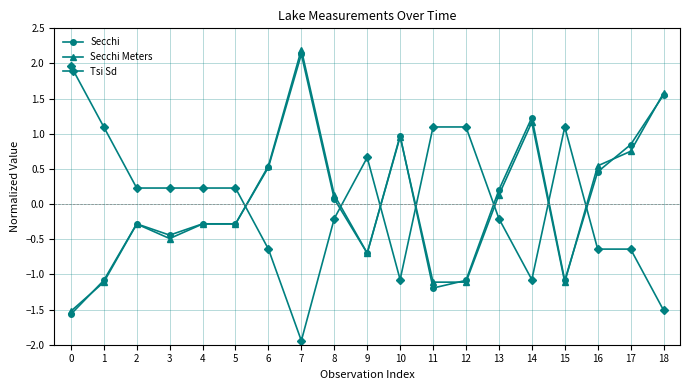

Count the number of data series in this chart.

3